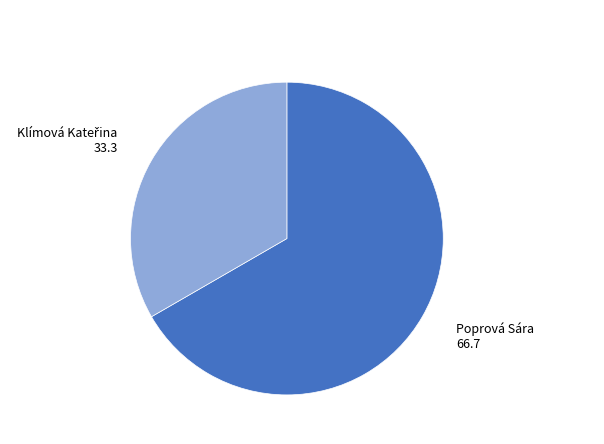

The Poprová Sára slice represents 58% of the pie. True or false?

False